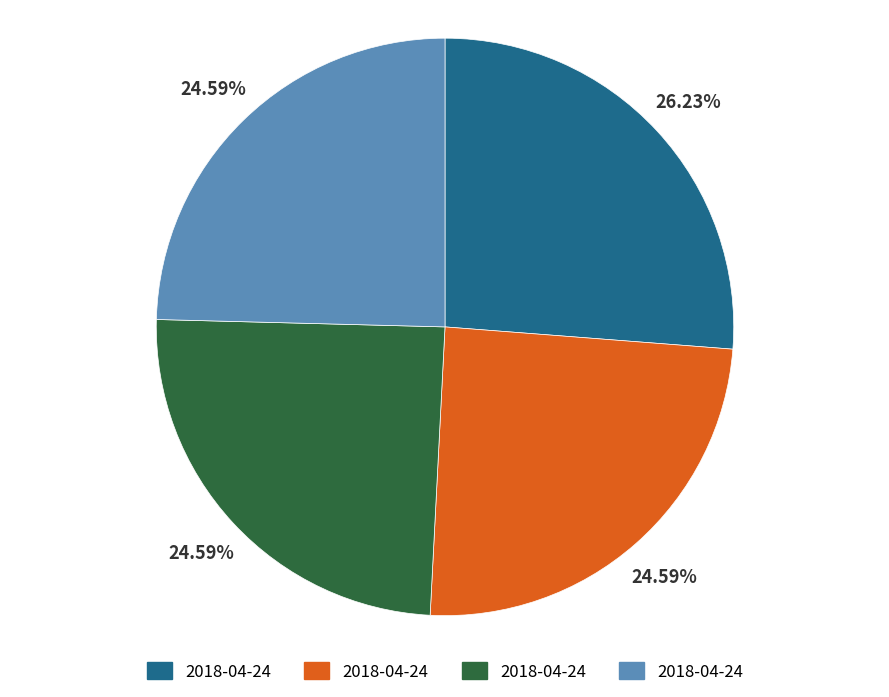

Does any single category account for the majority?

No